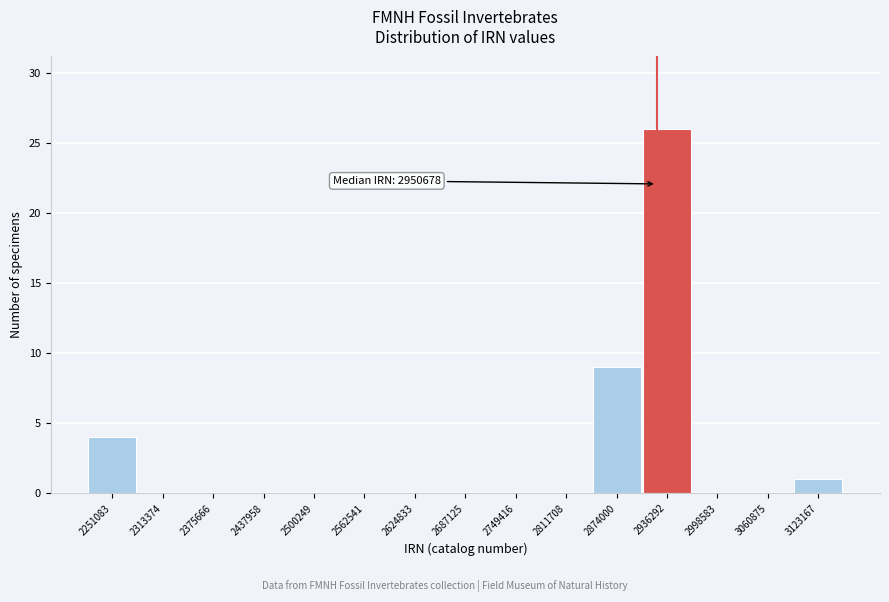

Reading left to right, extract all data points from this chart.

2251083=4	2313374=0	2375666=0	2437958=0	2500249=0	2562541=0	2624833=0	2687125=0	2749416=0	2811708=0	2874000=9	2936292=26	2998583=0	3060875=0	3123167=1